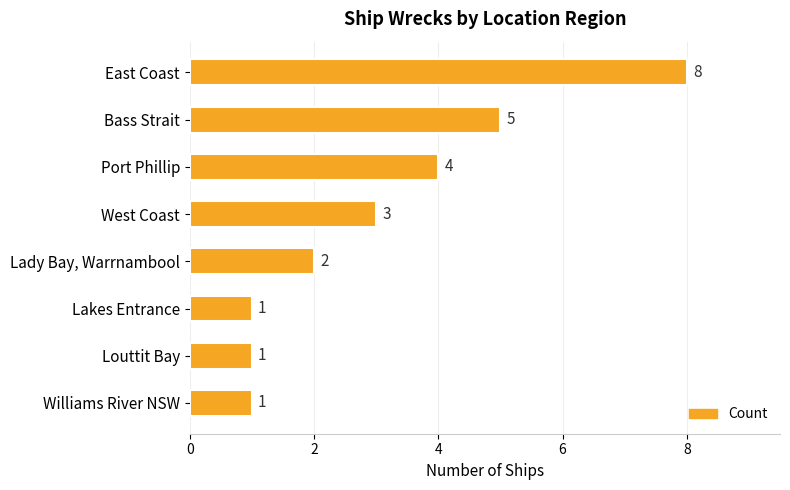

Reading top to bottom, what are all the values shown in this chart?

East Coast=8	Bass Strait=5	Port Phillip=4	West Coast=3	Lady Bay, Warrnambool=2	Lakes Entrance=1	Louttit Bay=1	Williams River NSW=1